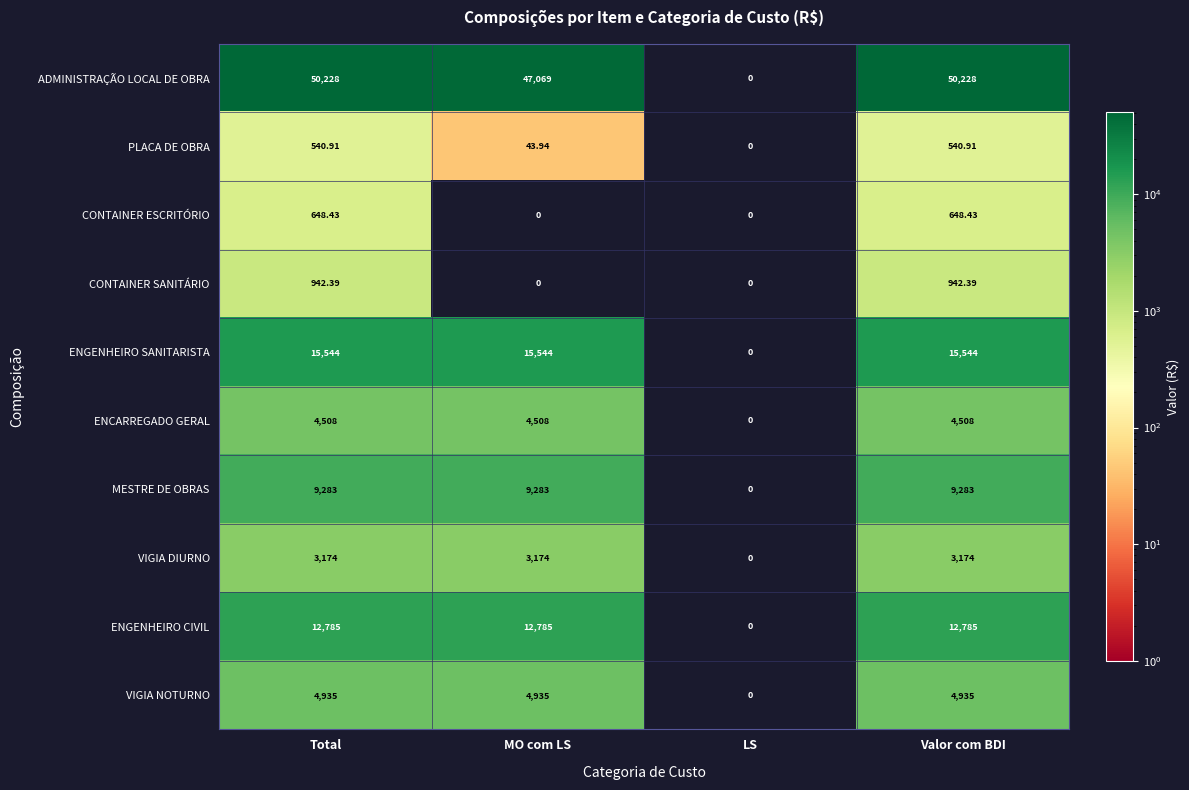

Which series has the largest total across all categories?

ADMINISTRAÇÃO LOCAL DE OBRA